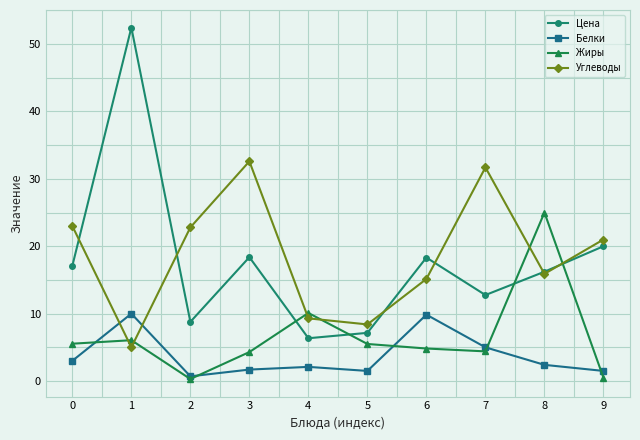

Does the chart display data point markers on the line(s)?

Yes